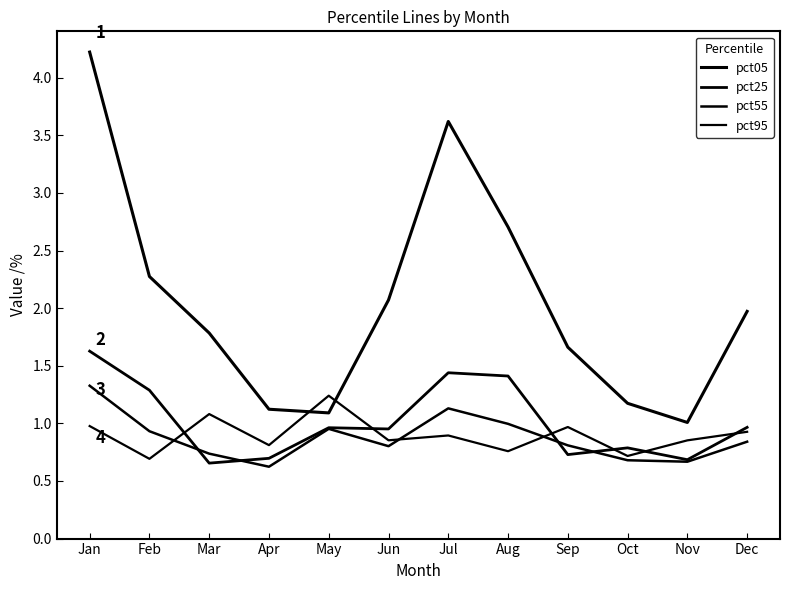

True or false: 4 (pct95) has a value of 0.9 at Dec.

True